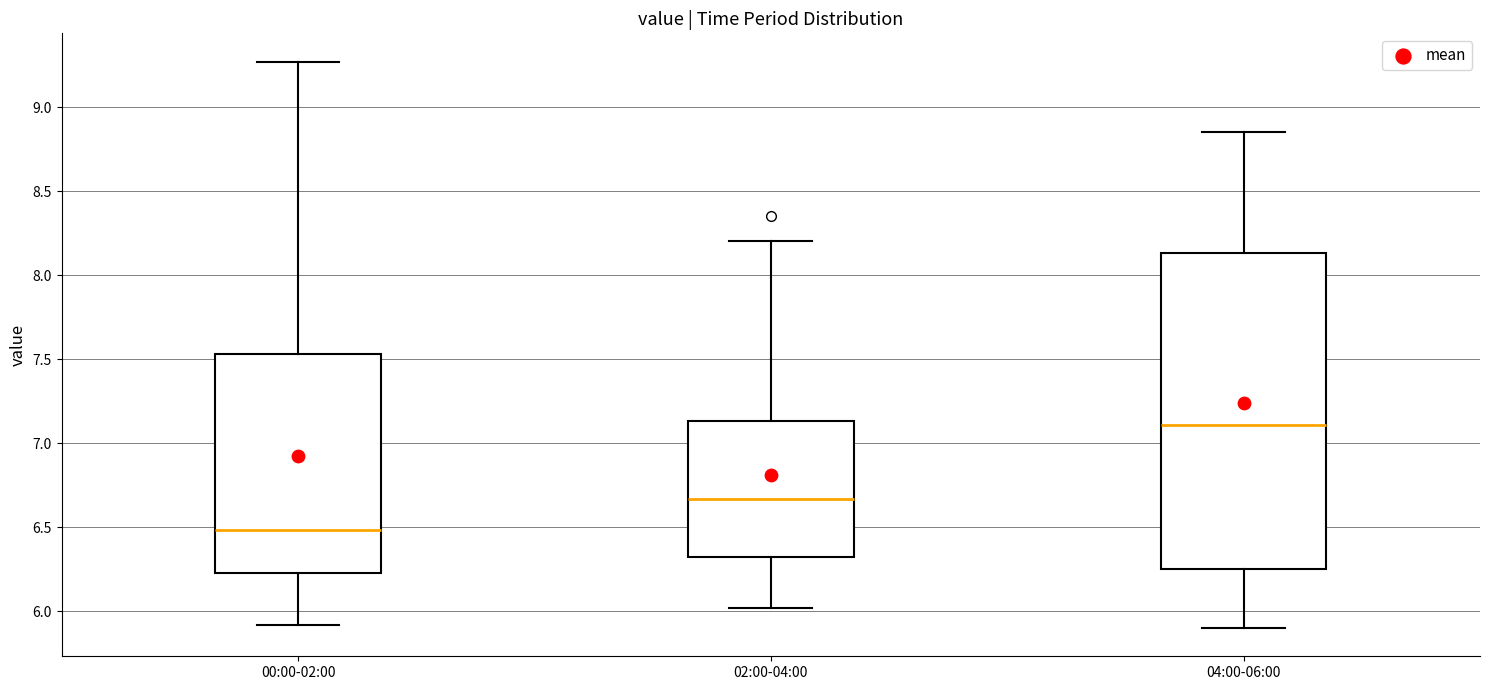

Where is the upper edge of the box for 00:00-02:00 on the y-axis? The values are not printed on the chart, so give them approximately, as read against the axis.

7.55